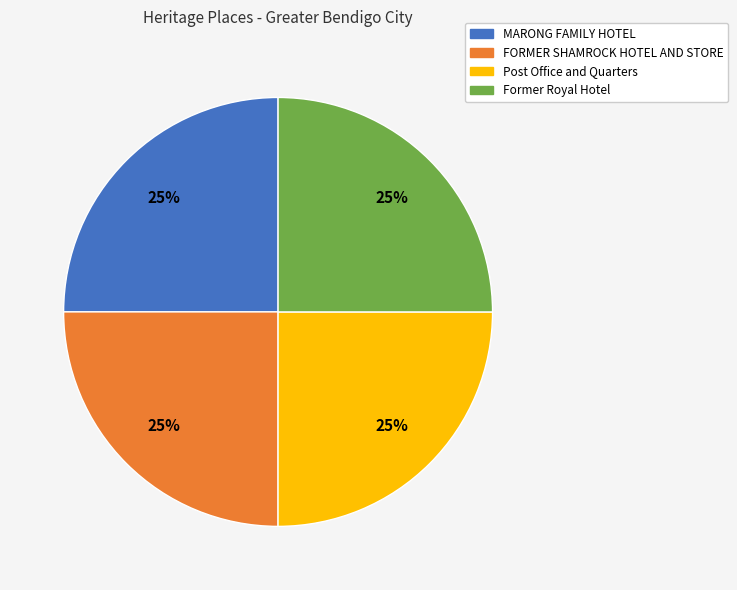

The FORMER SHAMROCK HOTEL AND STORE slice represents 25% of the pie. True or false?

True